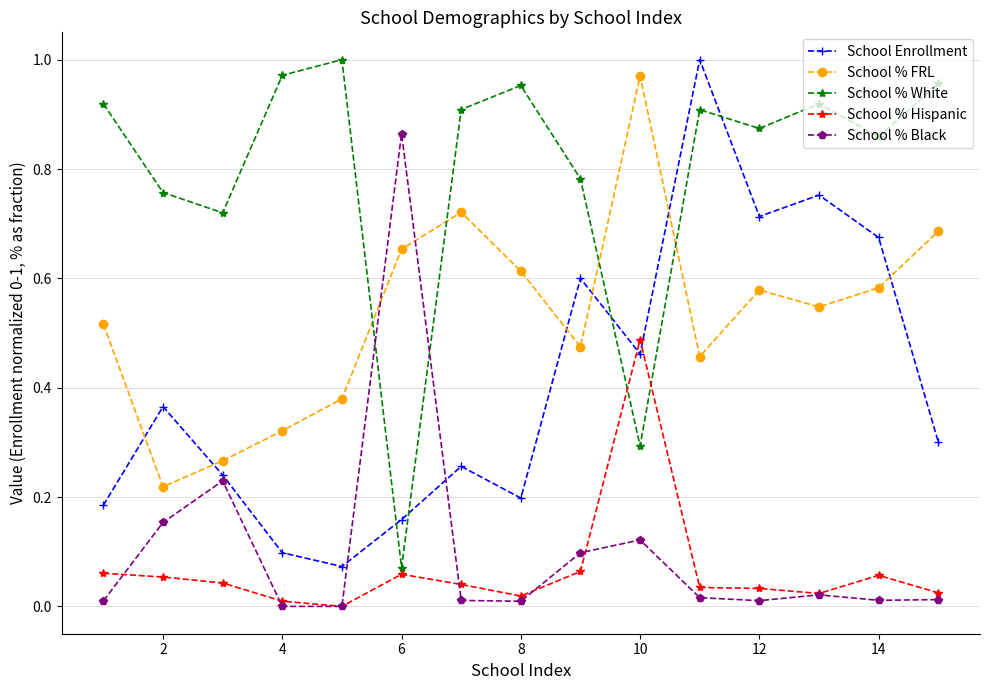

Which series ends up on top after the final intersection of School Enrollment and School % FRL?

School % FRL